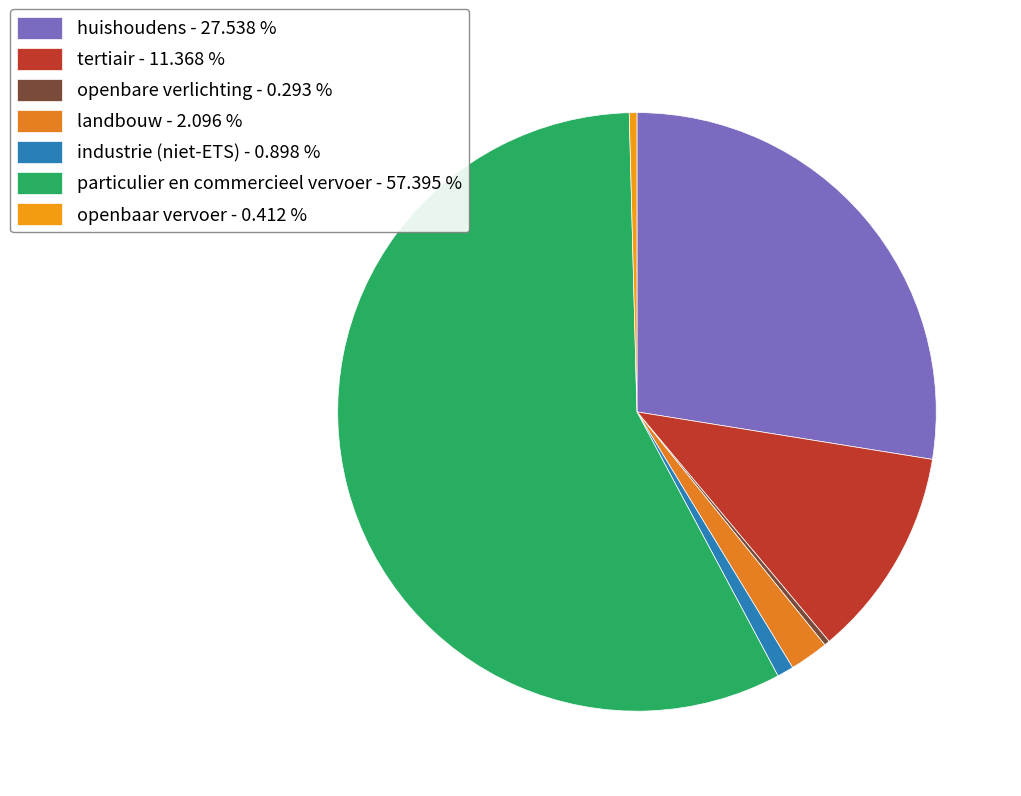

How many slices are in this pie chart?

7